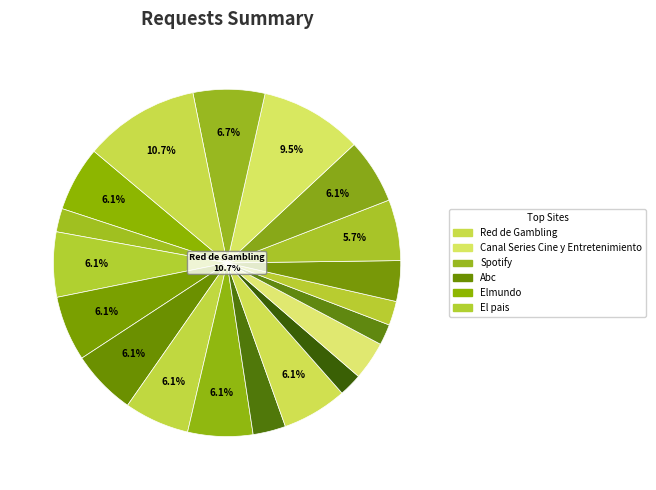

Rank the categories by value from highest to lowest.

Red de Gambling, Canal Series Cine y Entretenimiento, Spotify, Abc, Elmundo, El pais, 20minutos, El español, OK diario, El confidencial, Youtube, Facebook - Instagram, Libertaddigital.com, Larazon, Esdiario.com, Periodistadigital.com, La Vanguardia, Eldiario.es, Vozpopuli